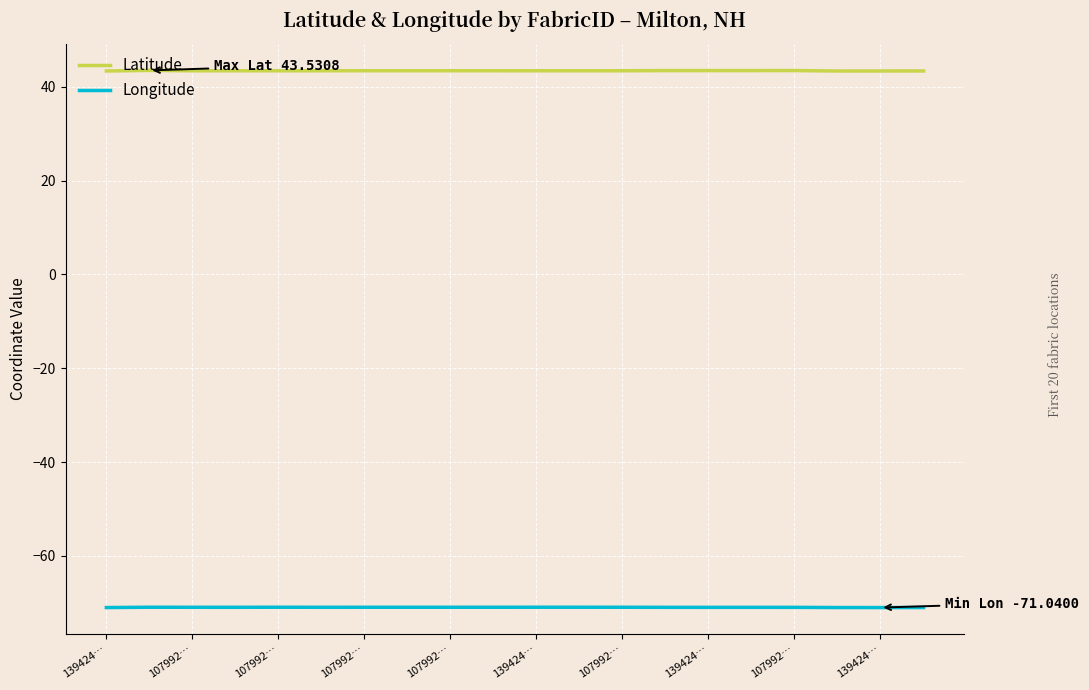

What is the minimum value for Latitude?

43.4